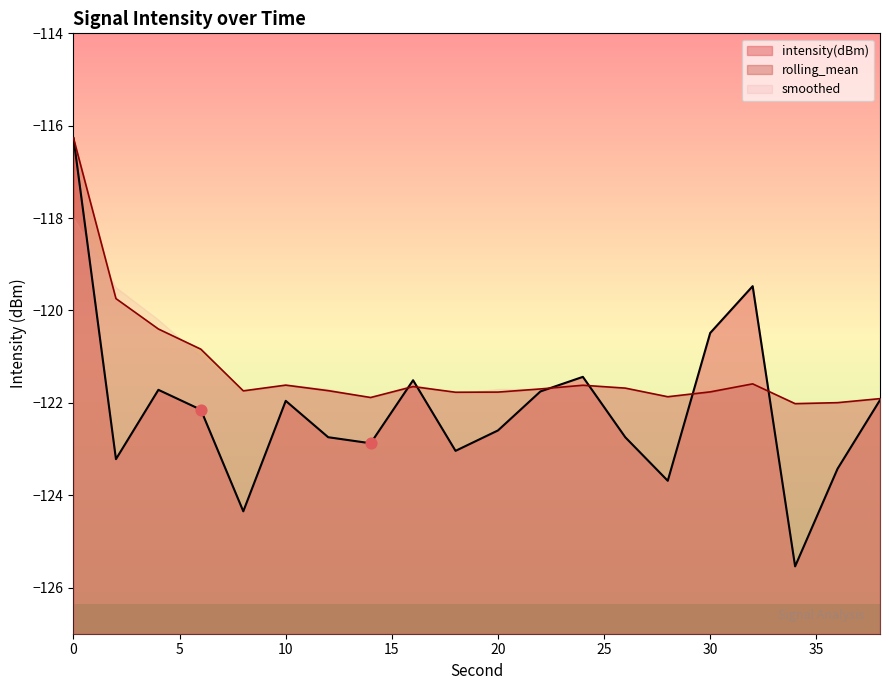

Which series has the largest Y range (max minus min)?

intensity(dBm)